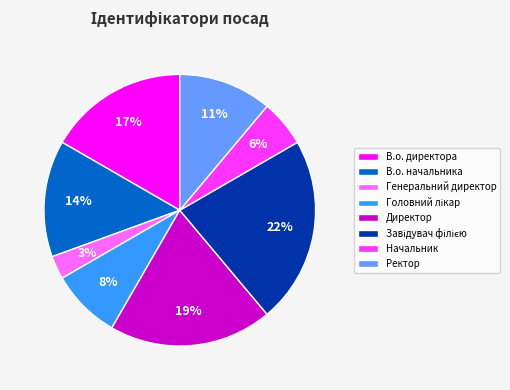

Which category has the smallest portion of the pie?

Генеральний директор